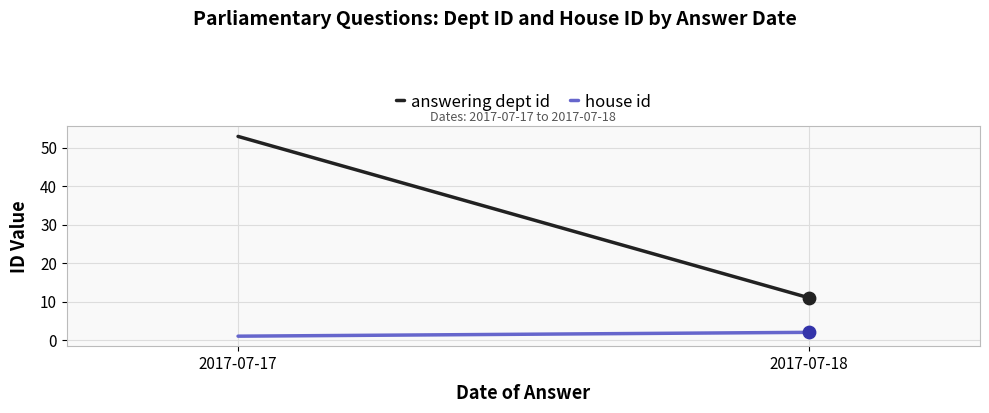

Which series reaches the minimum Y coordinate?

house id